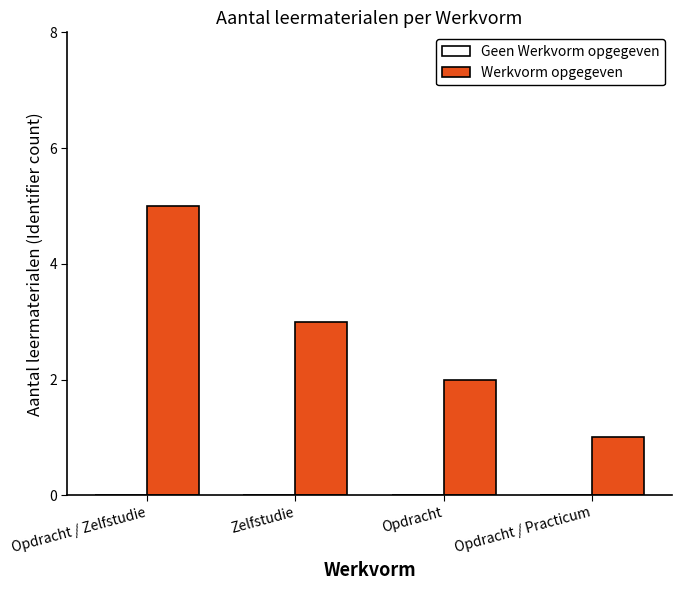

Are the bars horizontal?

No